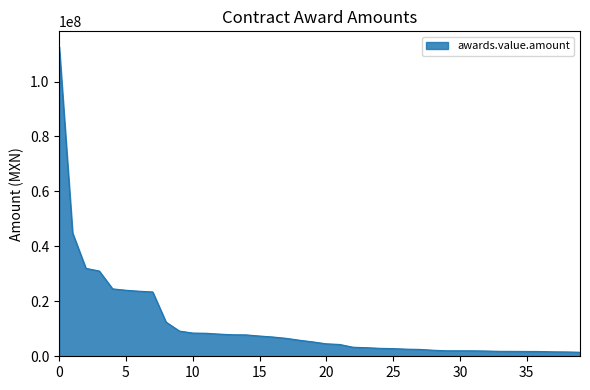

What is the difference between the maximum and minimum values?

111167223.2